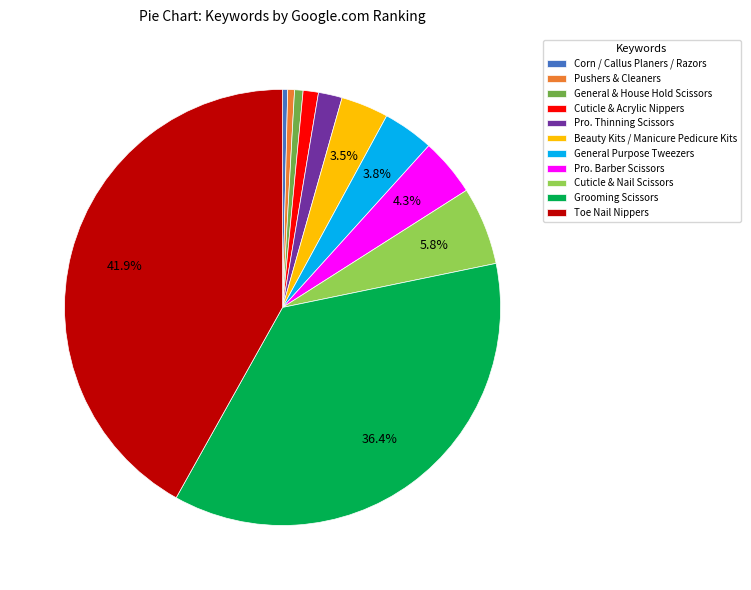

How much of the chart is everything except Pro. Barber Scissors?

95.7%